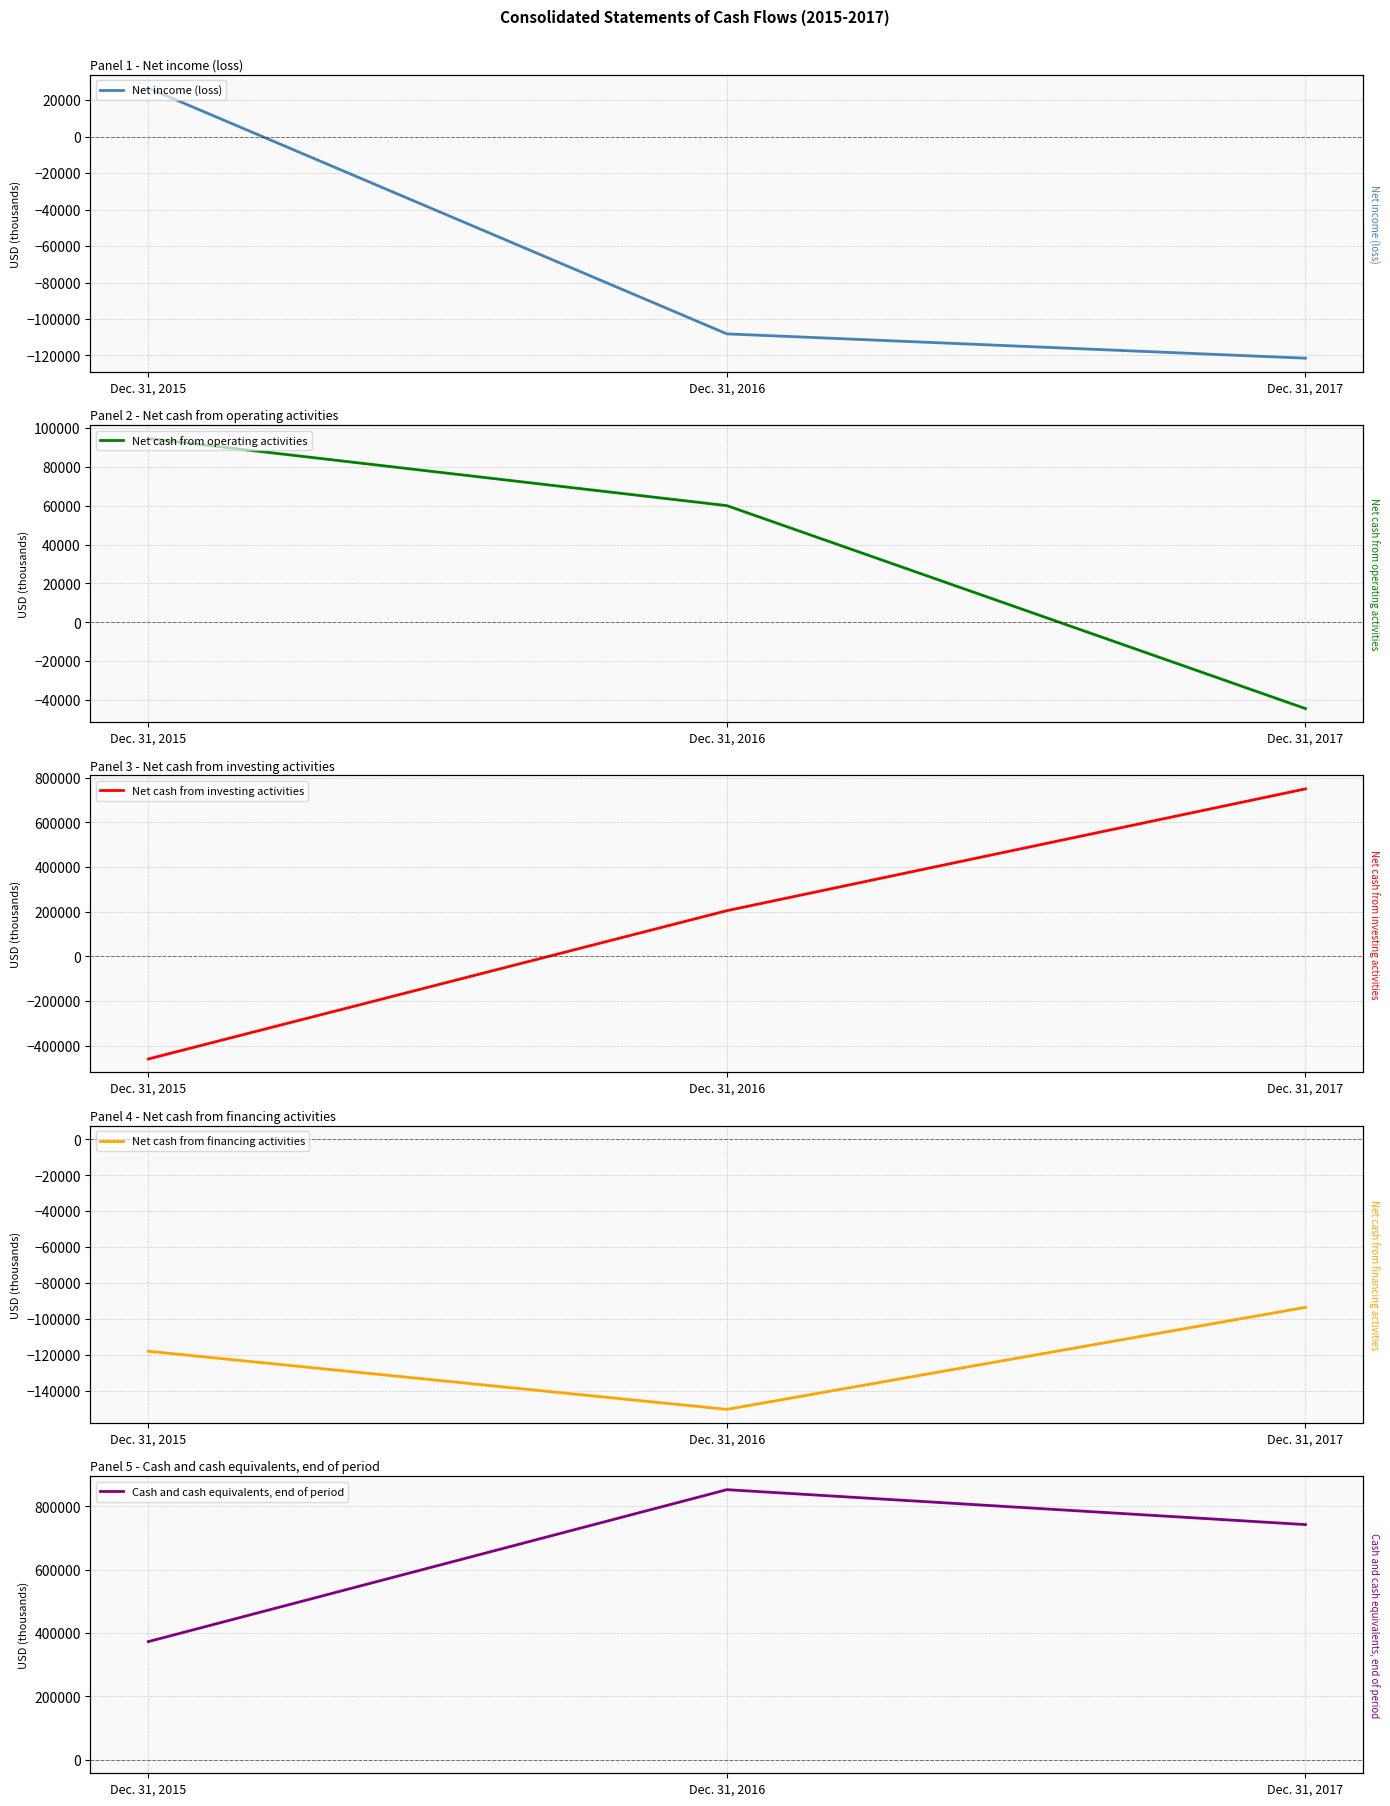

At which label does Cash and cash equivalents, end of period first exceed 742217?

Dec. 31, 2016